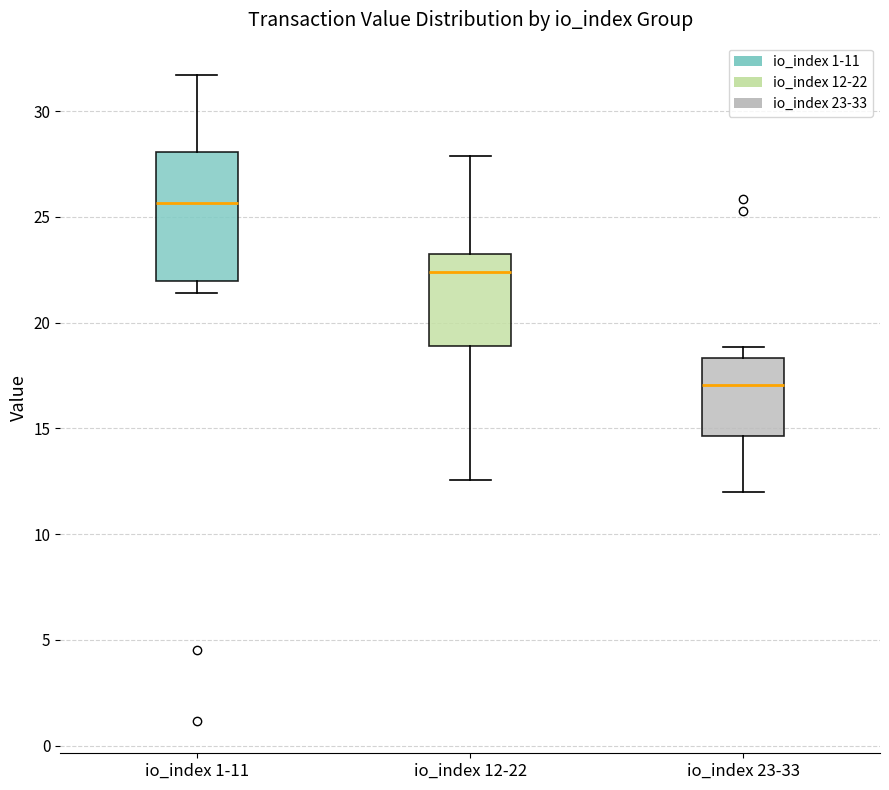

Reading left to right, read every box against the y-axis: the position of its median line, the range the box covers, and the ends of its whiskers. The values are not printed on the chart, so give them approximately, as read against the axis.

io_index 1-11: median 25.5, box 22.0 to 28.0, whiskers 21.5 to 31.5
io_index 12-22: median 22.5, box 19.0 to 23.0, whiskers 12.5 to 28.0
io_index 23-33: median 17.0, box 14.5 to 18.5, whiskers 12.0 to 19.0